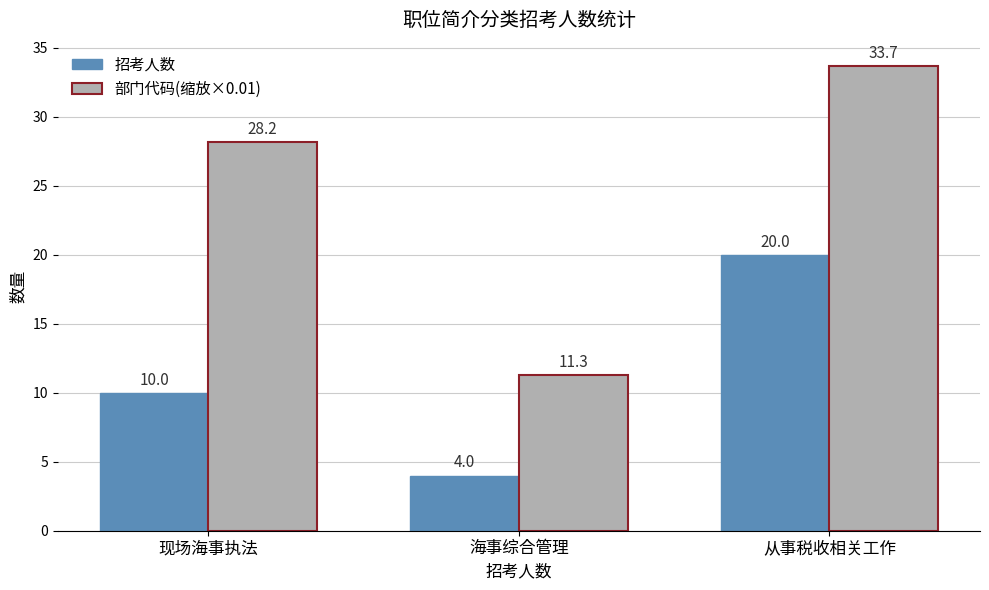

What position from the right is 海事综合管理?

2